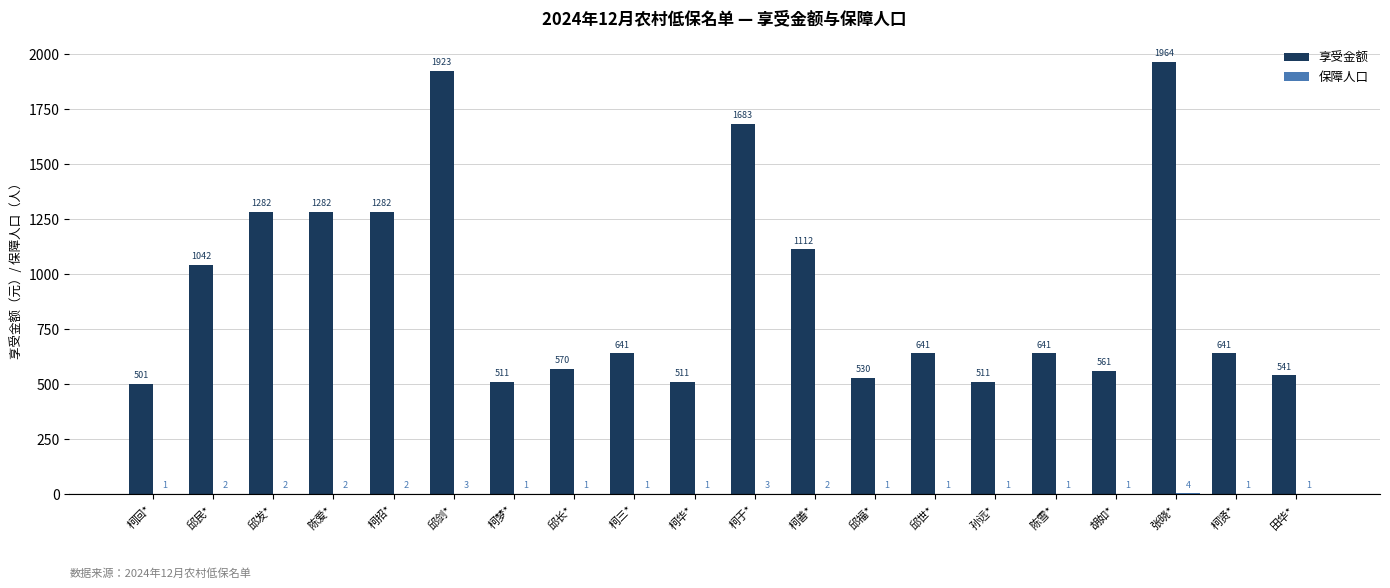

Where does the 享受金额 series first go above 641?

邱民*